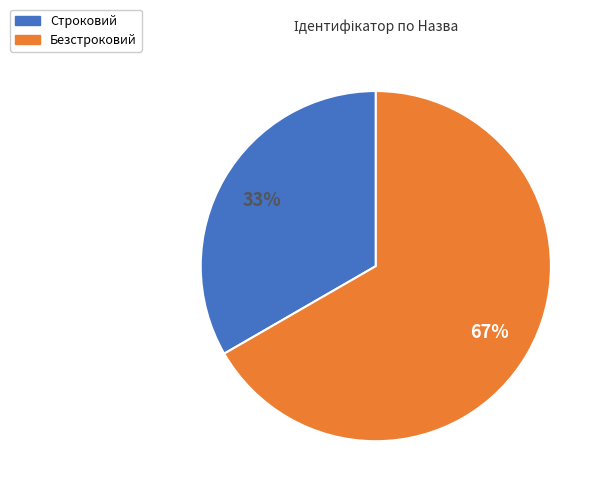

Count the number of slices in the pie.

2